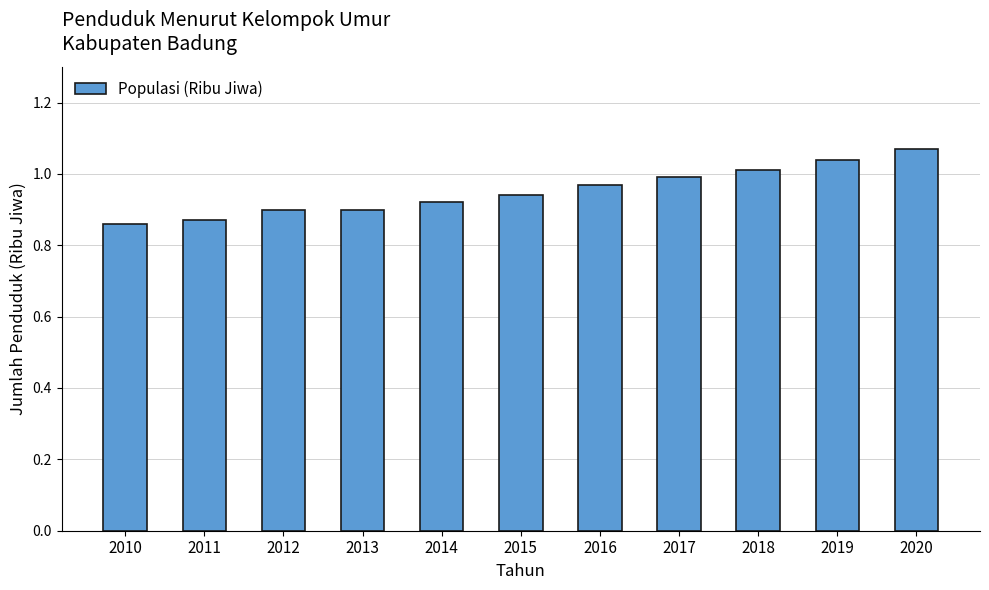

What is the change in value from 2010 to 2016?

+0.1